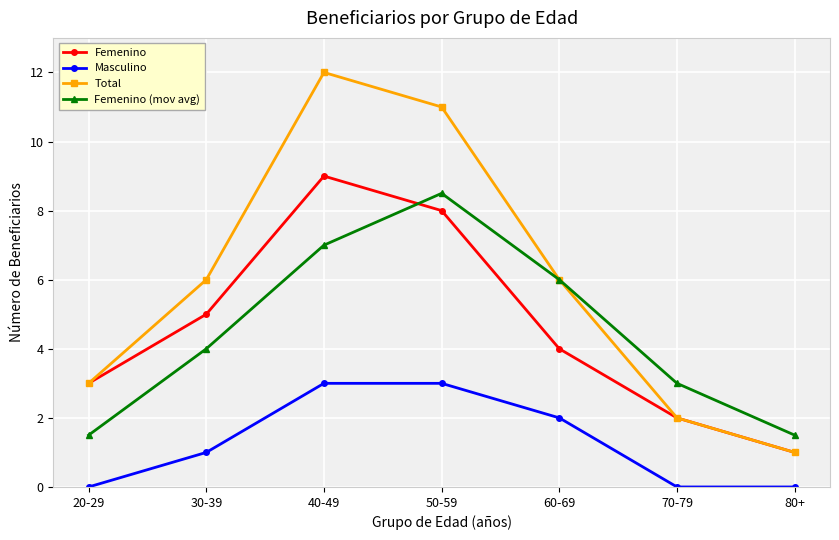

Between which two adjacent categories do Femenino and Femenino (mov avg) first intersect?

40-49 and 50-59